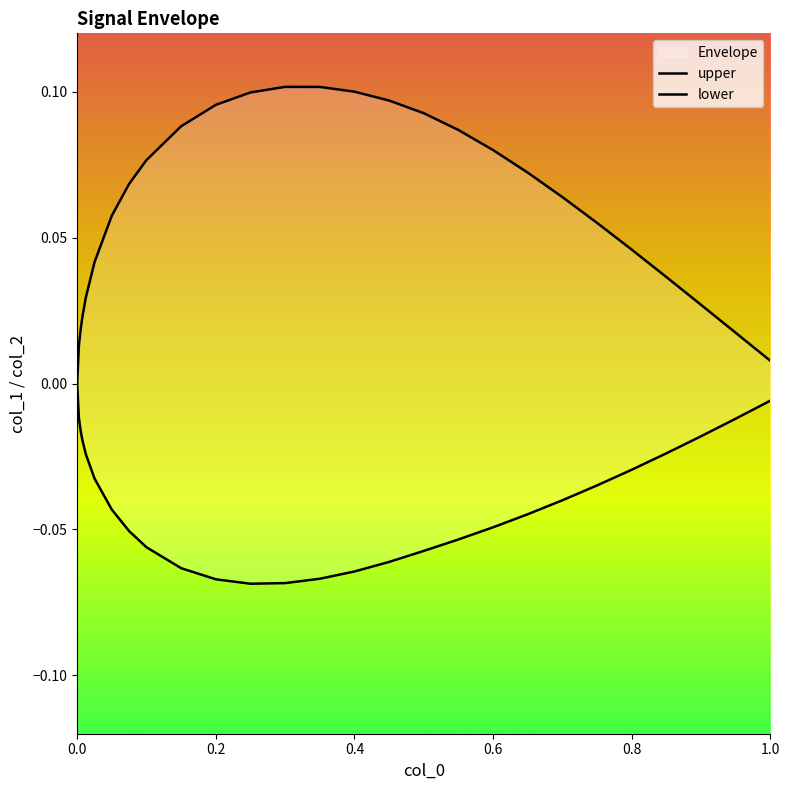

True or false: lower has more than 2 interior local peaks.

False